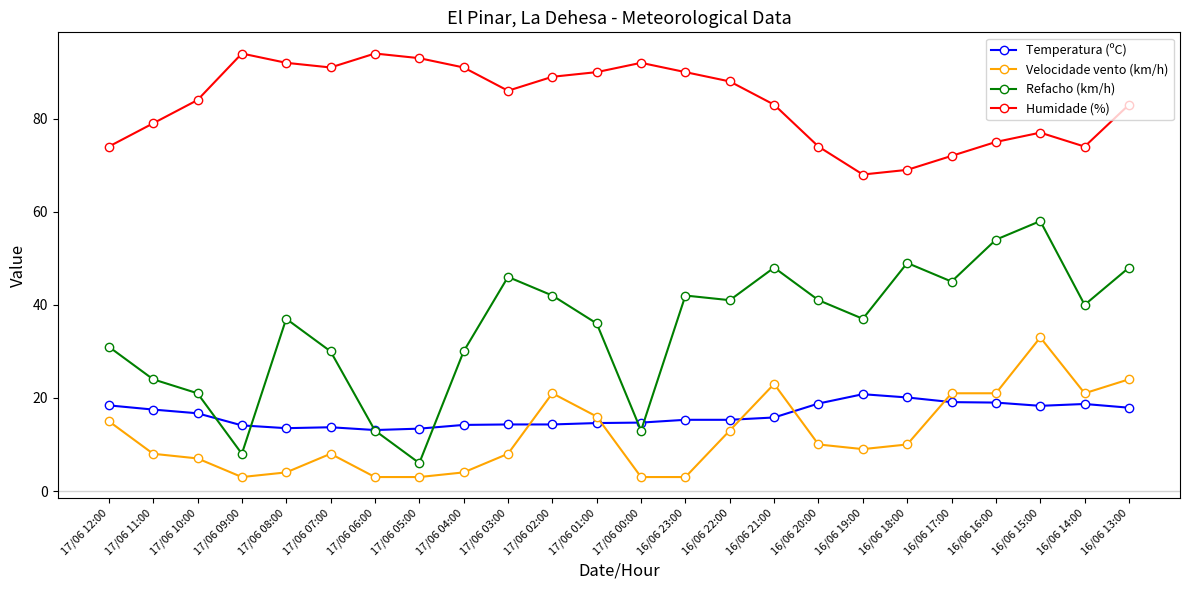

How many distinct data groups are displayed?

4